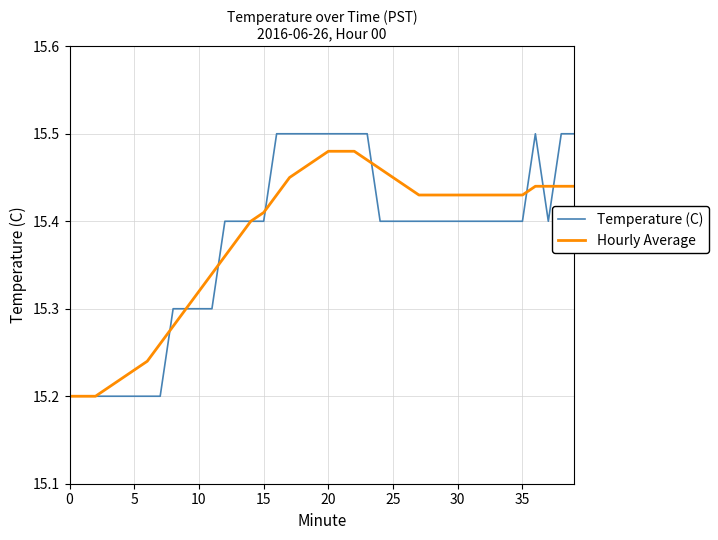

Rank the series by their maximum value, from highest to lowest.

Temperature (C), Hourly Average